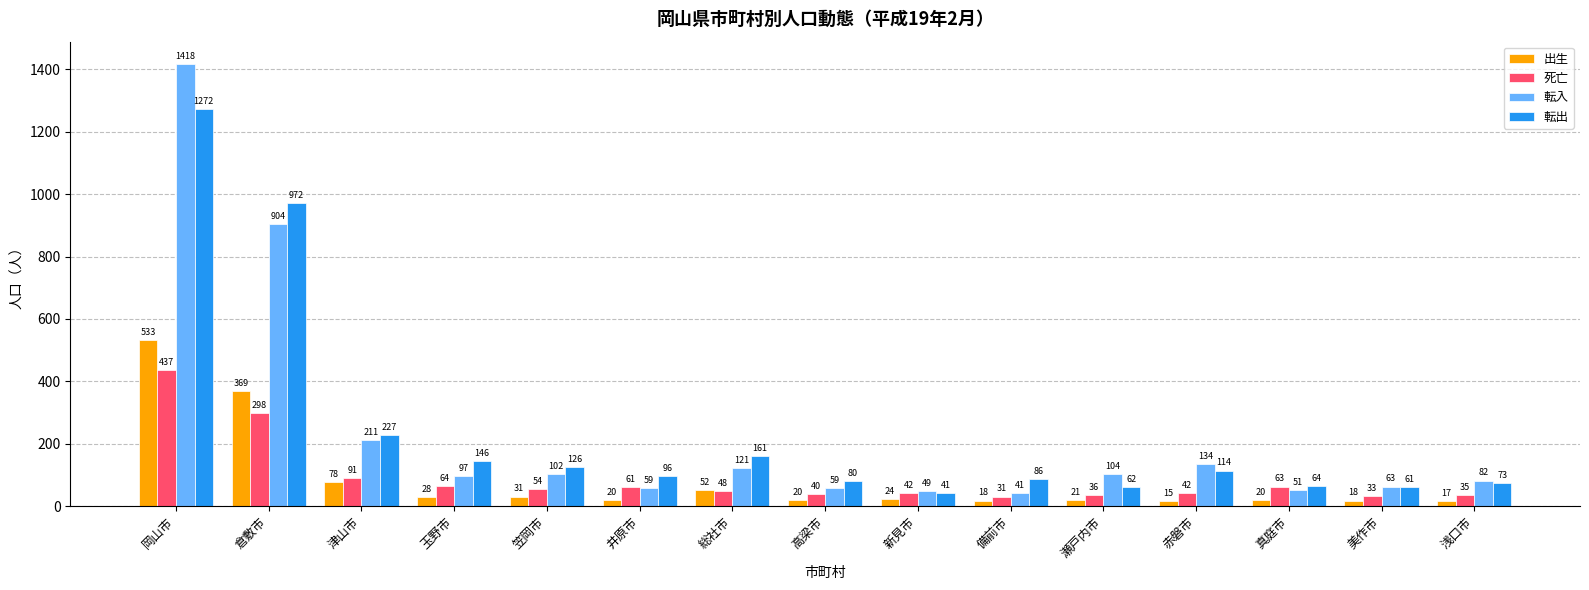

The 転出 series shows 146 at 玉野市. True or false?

True